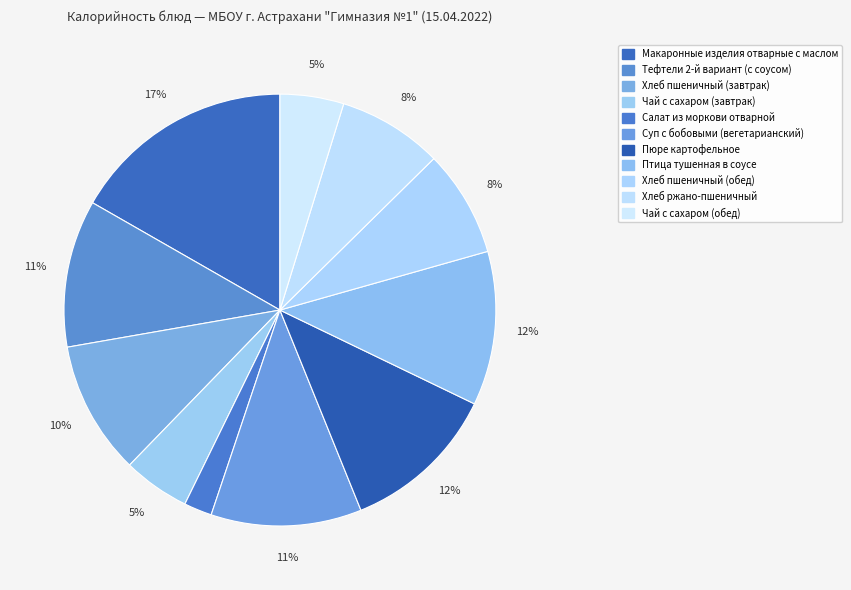

To the nearest percent, what portion does Пюре картофельное represent?

12%